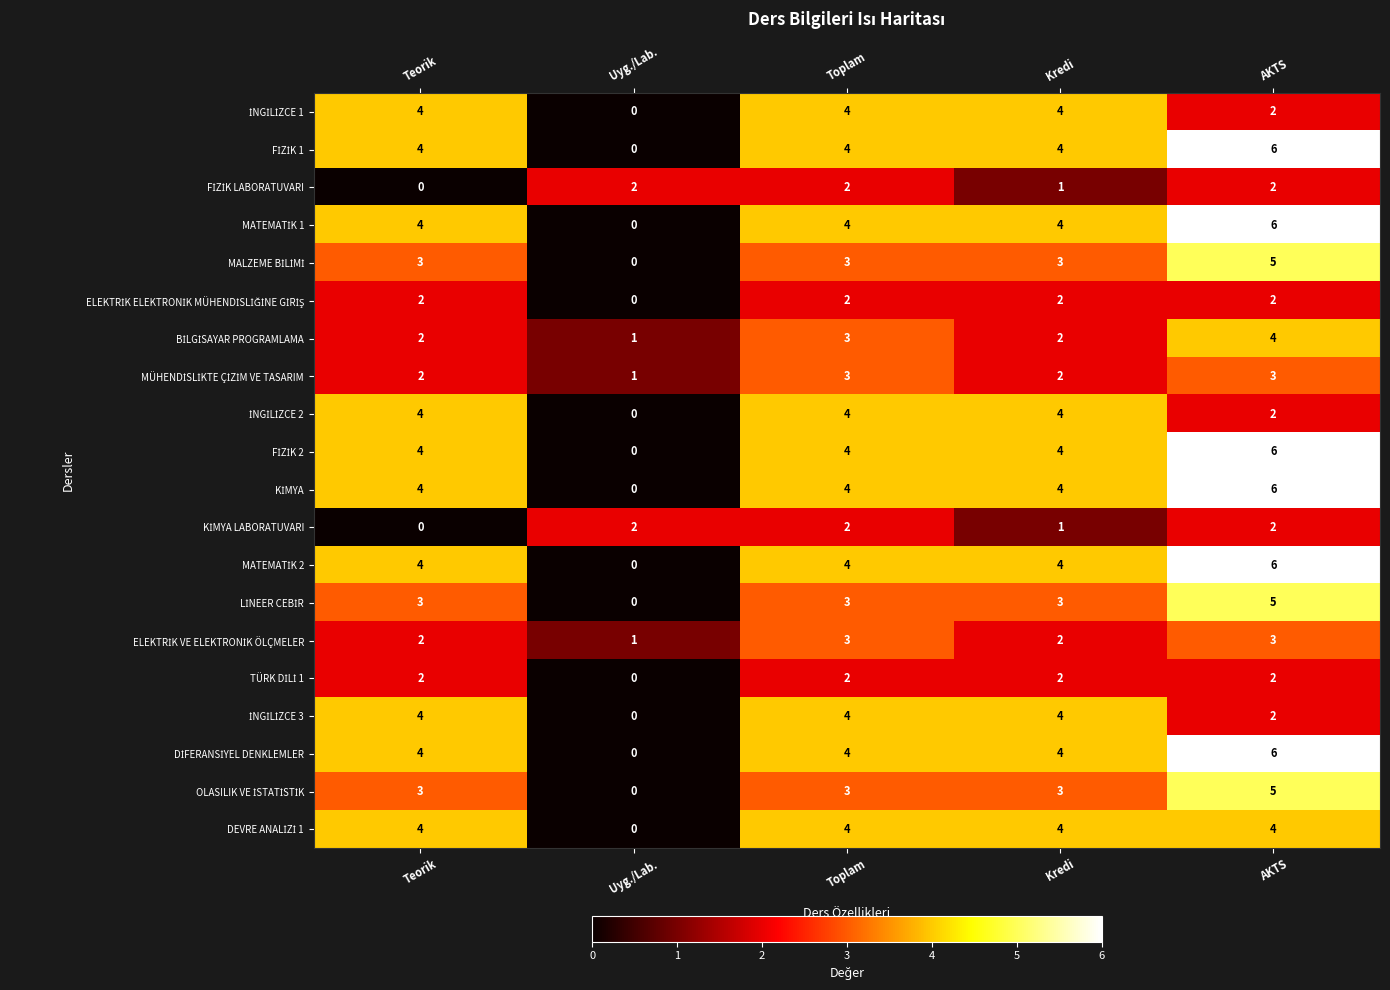

At which category is the sum across all series the highest?

AKTS